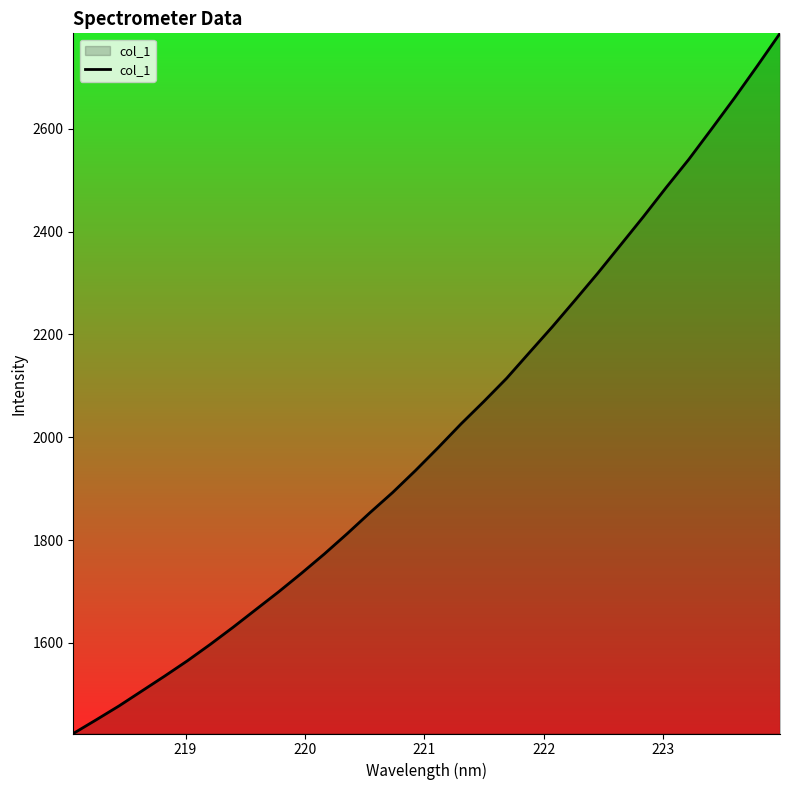

Does the chart display data point markers on the line(s)?

No